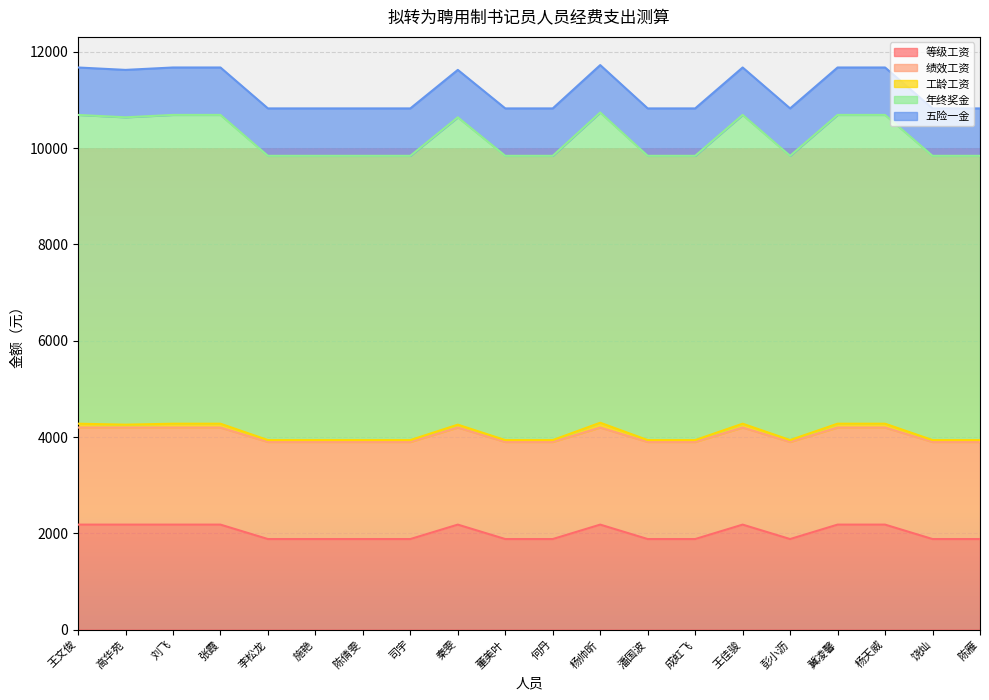

True or false: 五险一金 has more than 1 points higher than both neighbors.

False